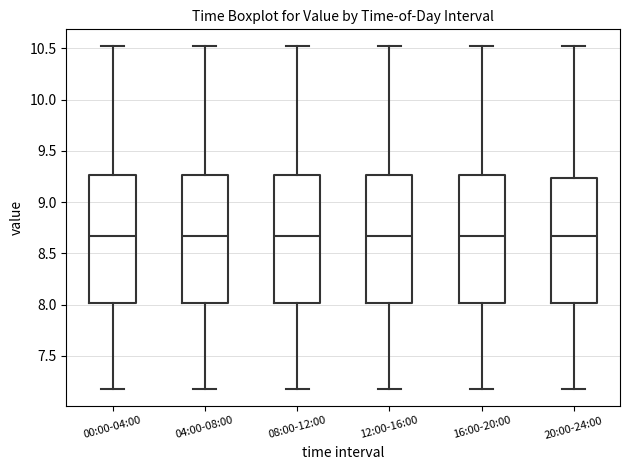

Reading left to right, transcribe this box plot: for each box, give where its median line is, the range the box spans, and where its two whiskers end, as read against the y-axis. The values are not printed on the chart, so give them approximately, as read against the axis.

00:00-04:00: median 8.65, box 8.00 to 9.25, whiskers 7.20 to 10.50
04:00-08:00: median 8.65, box 8.00 to 9.25, whiskers 7.20 to 10.50
08:00-12:00: median 8.65, box 8.00 to 9.25, whiskers 7.20 to 10.50
12:00-16:00: median 8.65, box 8.00 to 9.25, whiskers 7.20 to 10.50
16:00-20:00: median 8.65, box 8.00 to 9.25, whiskers 7.20 to 10.50
20:00-24:00: median 8.65, box 8.00 to 9.25, whiskers 7.20 to 10.50